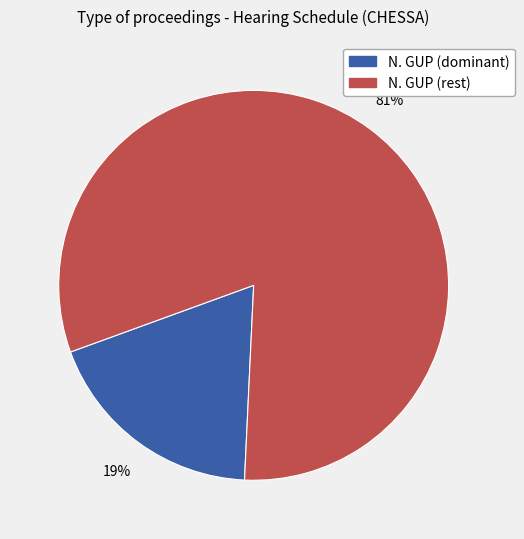

To the nearest percent, what is the average slice percentage?

50%